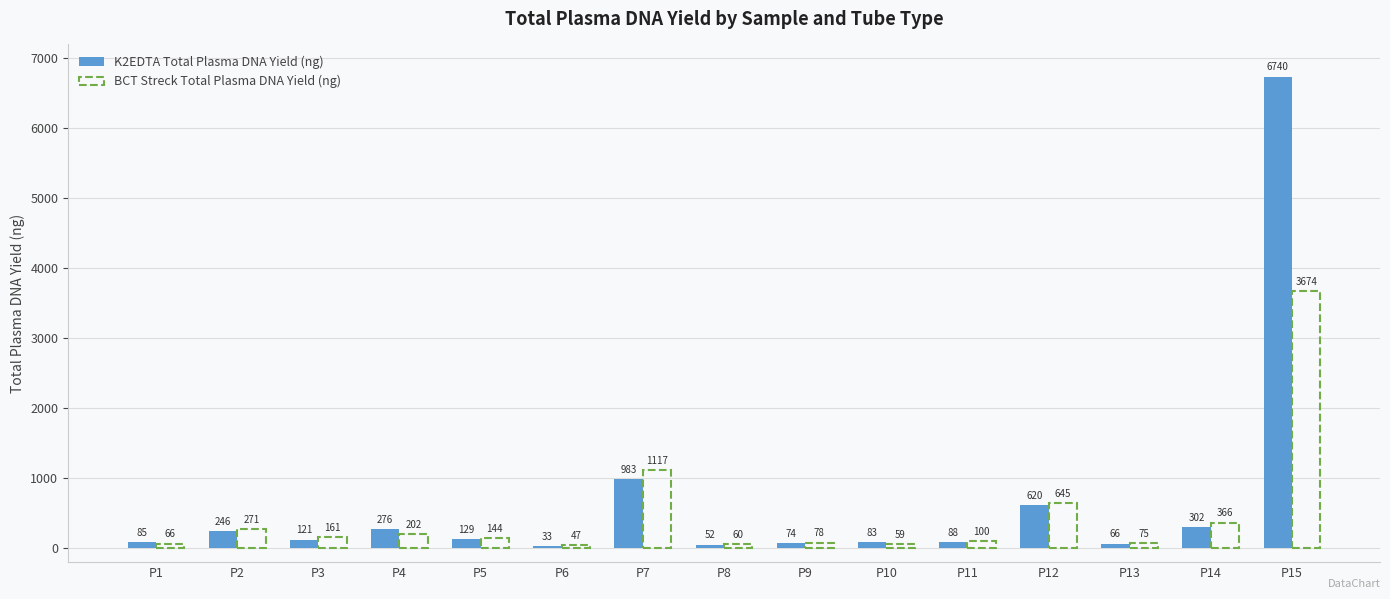

What is the sum of all K2EDTA Total Plasma DNA Yield (ng) values?

9896.6